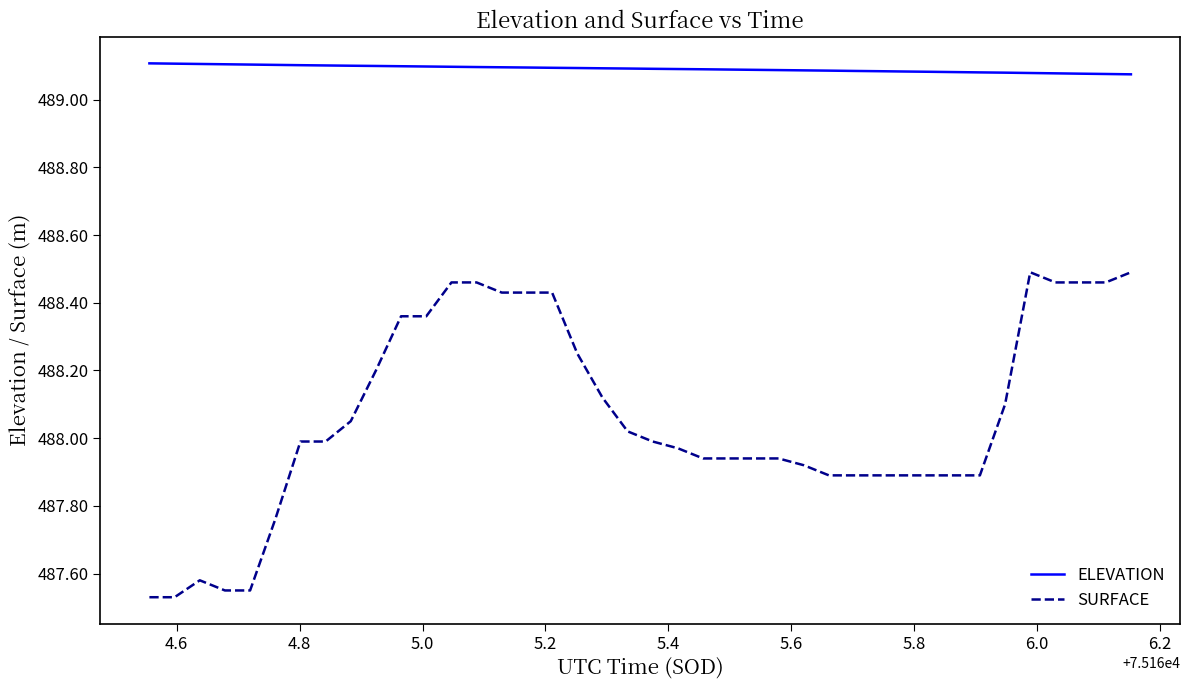

List the series in order of their peak value, highest first.

ELEVATION, SURFACE